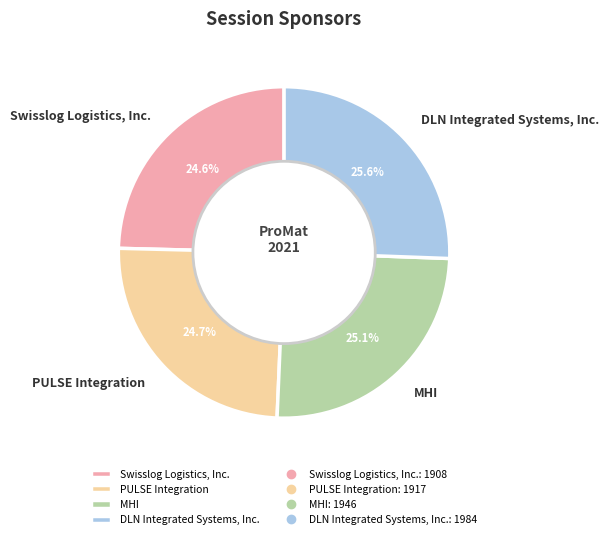

What percentage is the DLN Integrated Systems, Inc. slice, to the nearest percent?

26%